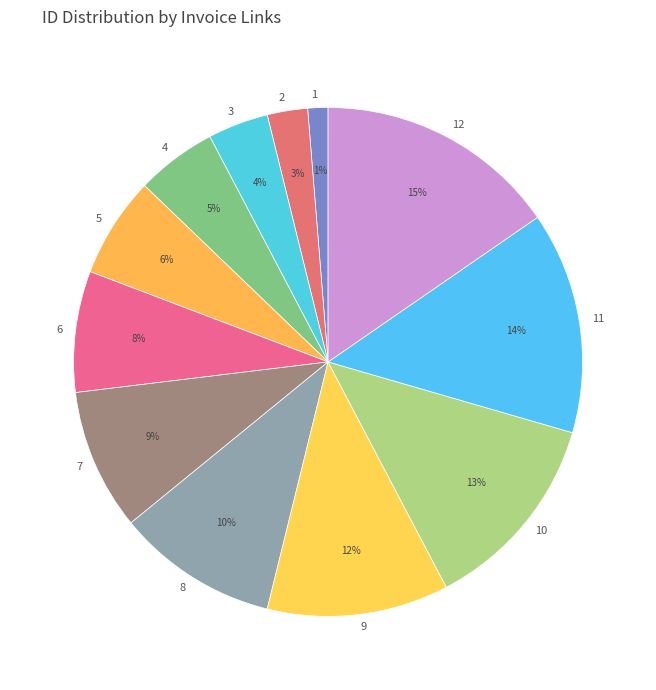

How many segments does this pie chart have?

12